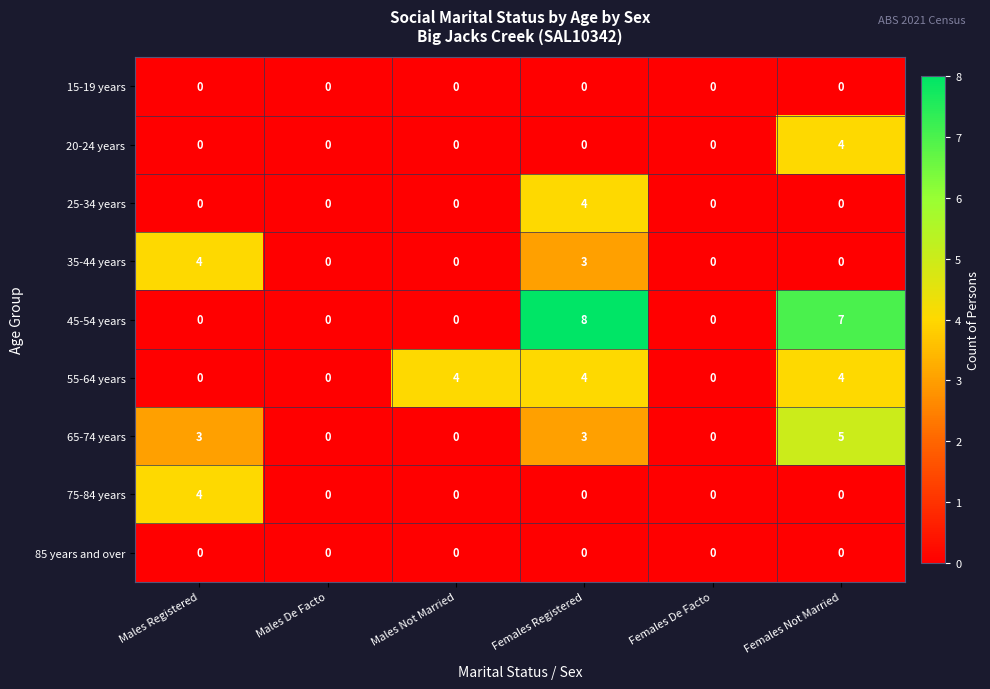

How many categories are shown in the chart?

6